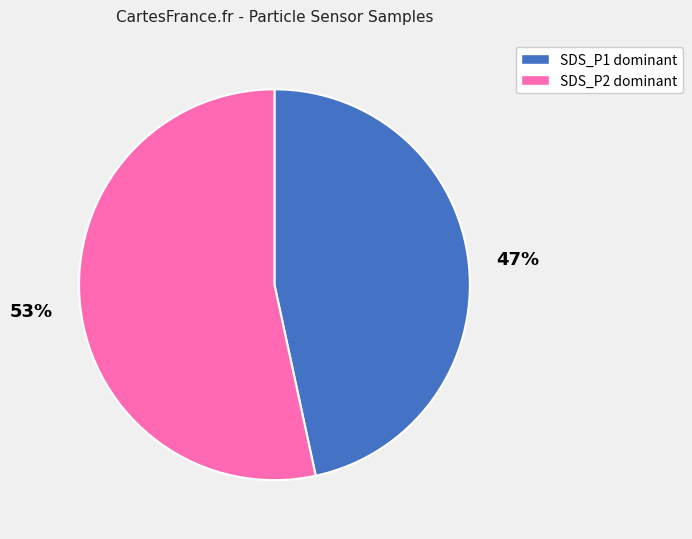

What is the smallest slice in the pie chart?

SDS_P1 dominant